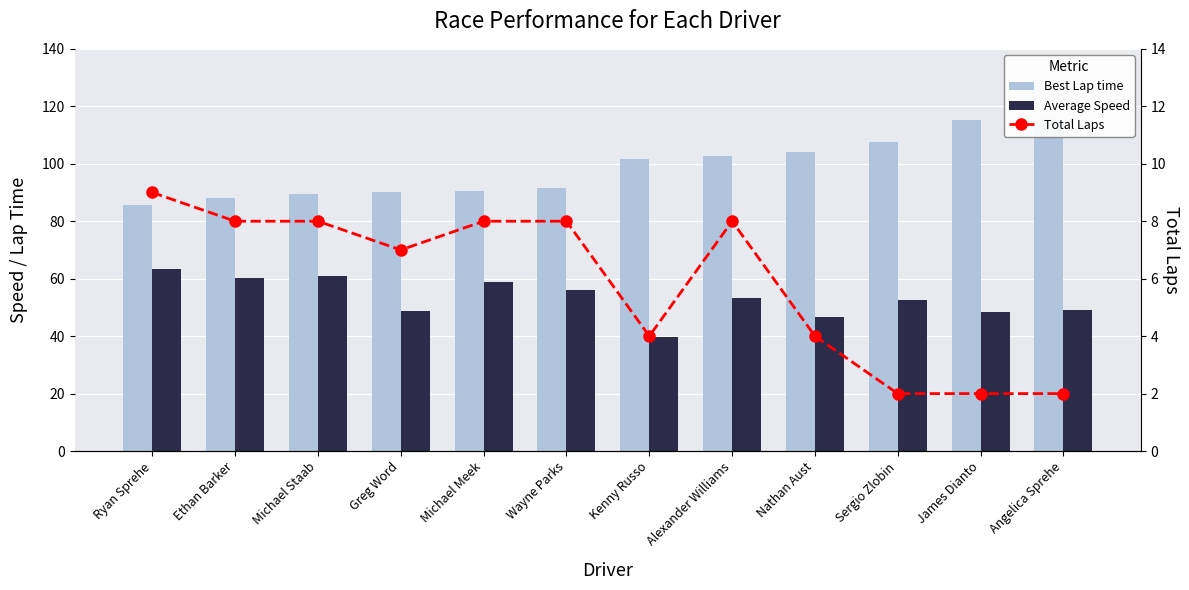

What is the difference between the highest and lowest values at James Dianto?

113.2